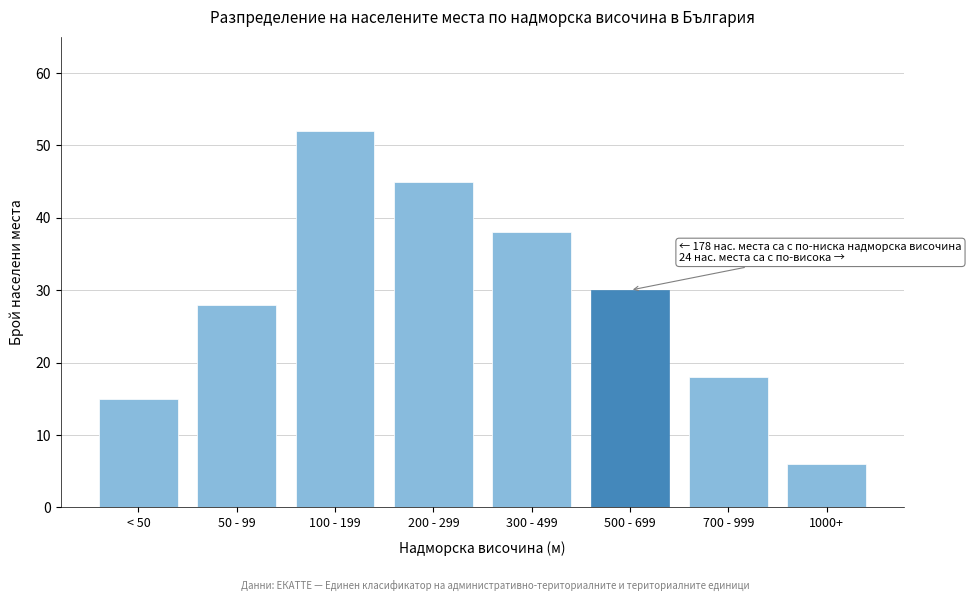

Reading left to right, extract all data points from this chart.

< 50=15	50 - 99=28	100 - 199=52	200 - 299=45	300 - 499=38	500 - 699=30	700 - 999=18	1000+=6